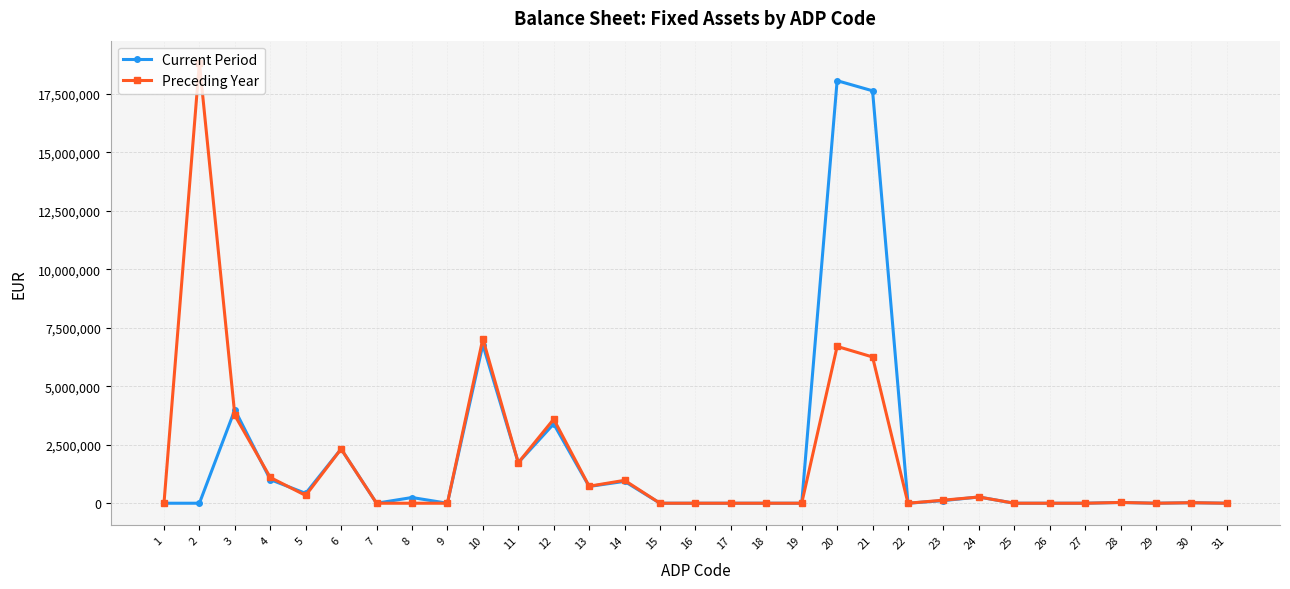

Which series changed the most between 6 and 8?

Preceding Year